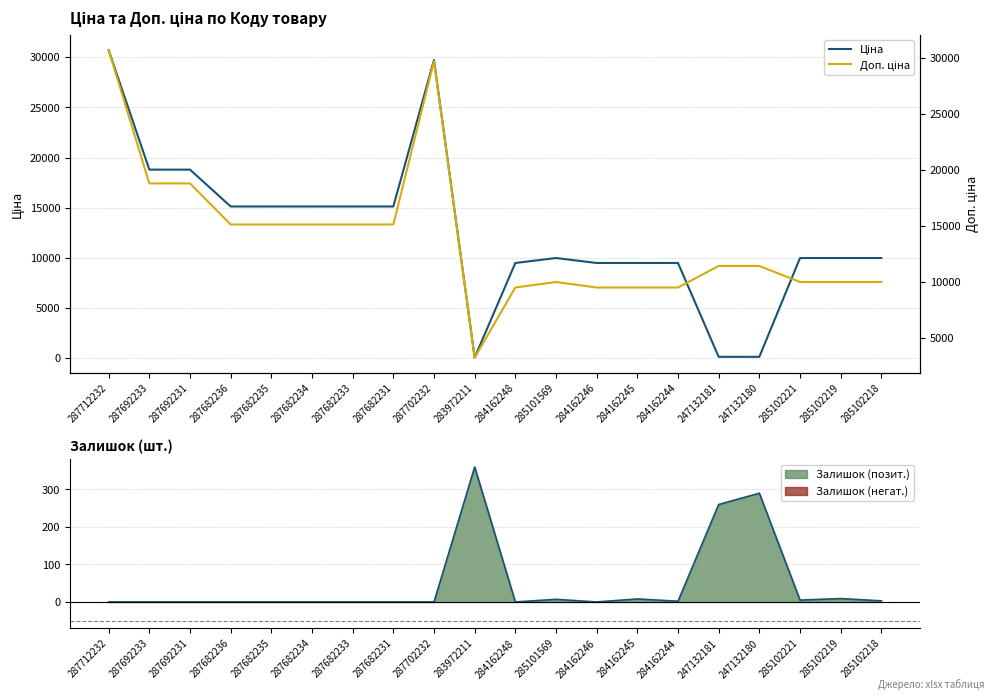

Is the value of Залишок at 284162246 greater than the value of Доп. ціна at 287682235?

No